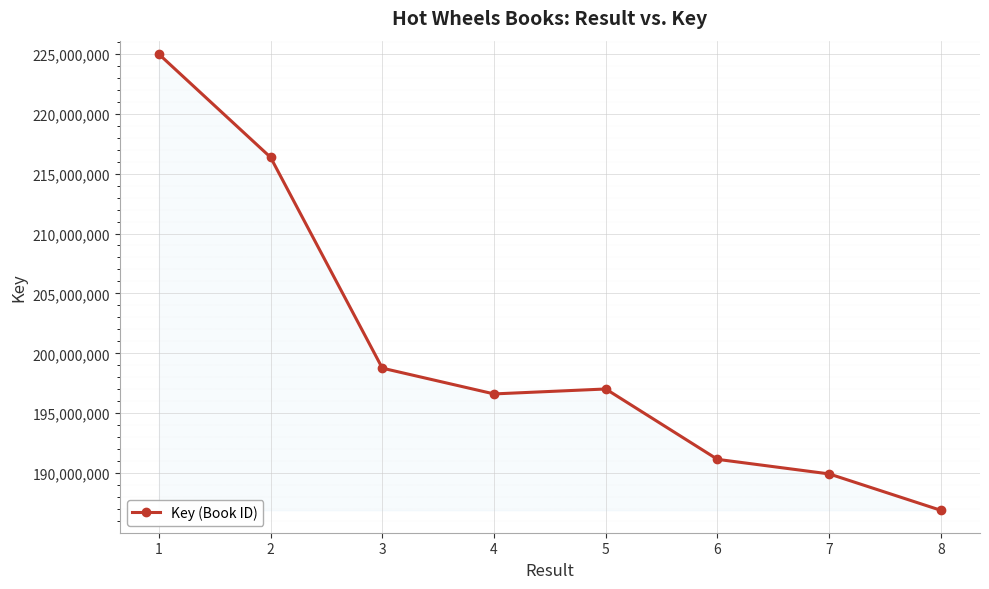

Where does the data first go above 197026954?

1